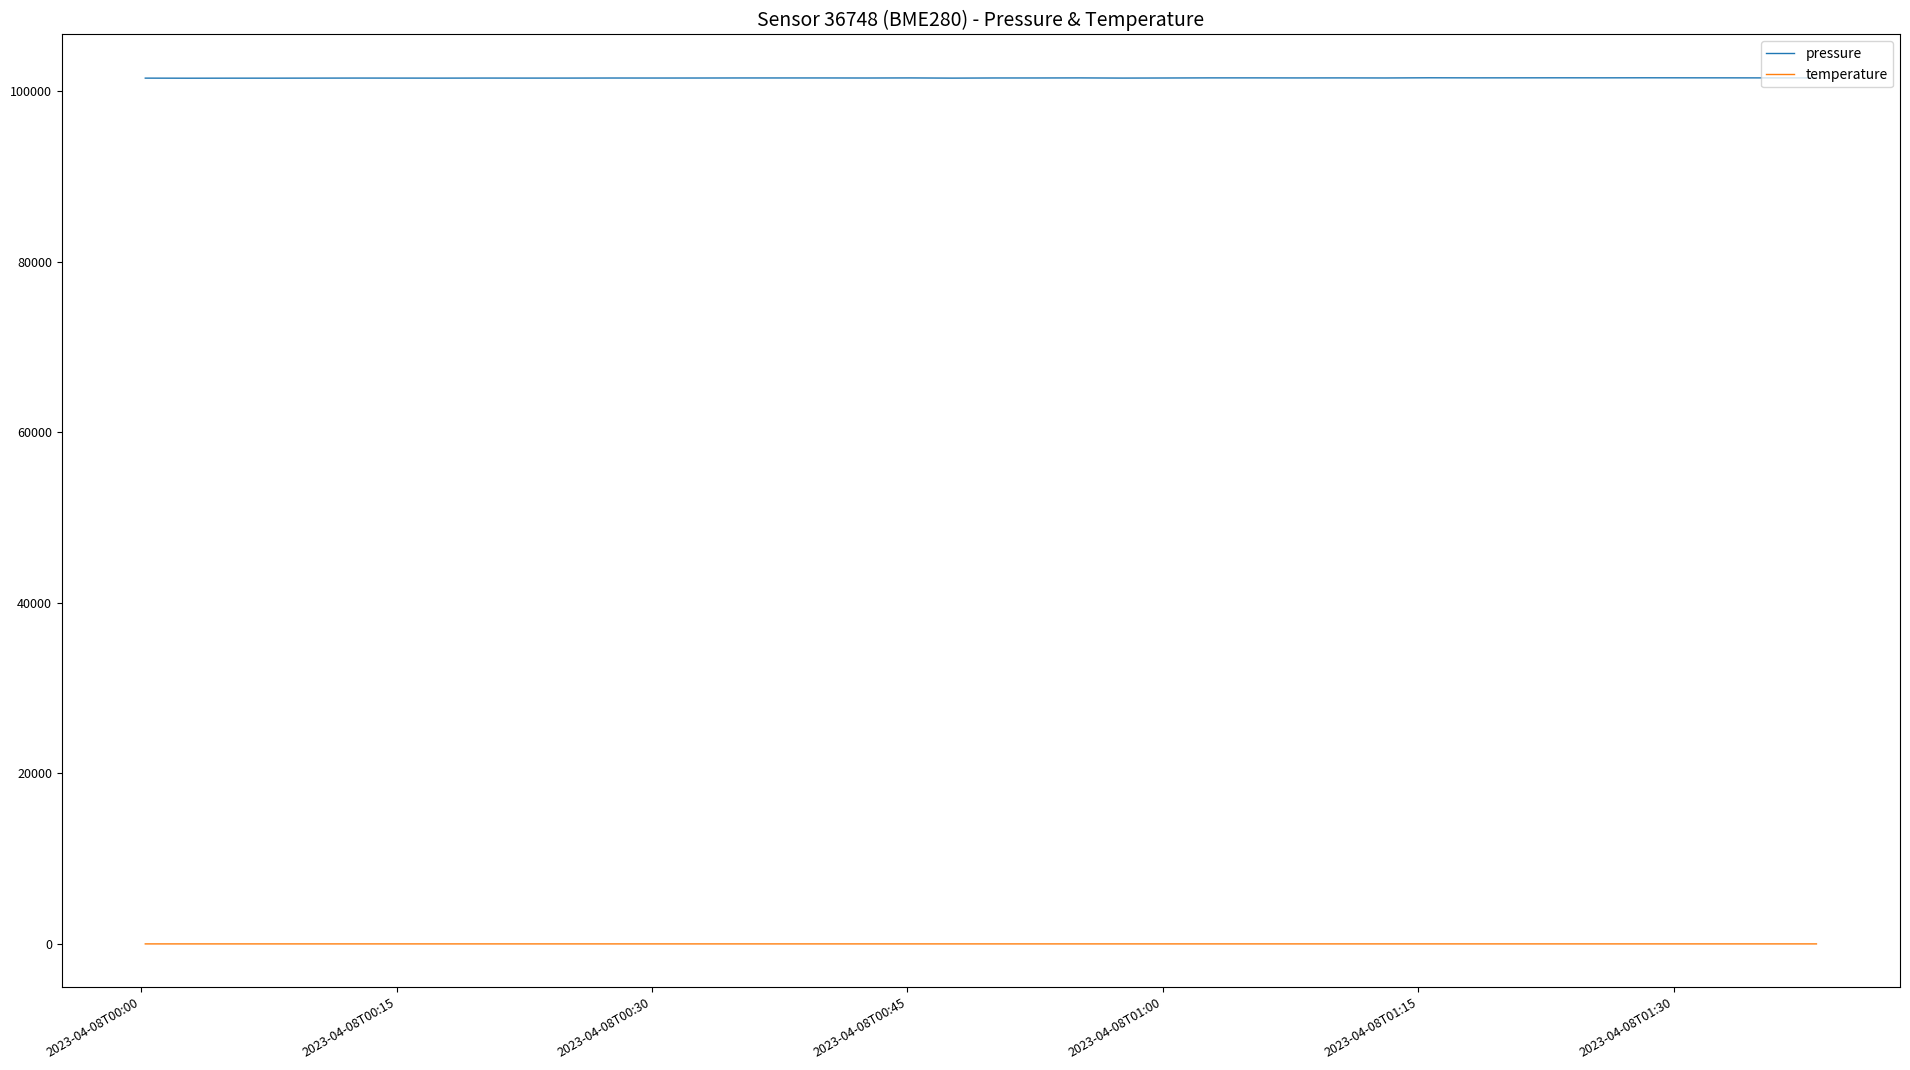

How many temperature values are between 8 and 9?

40